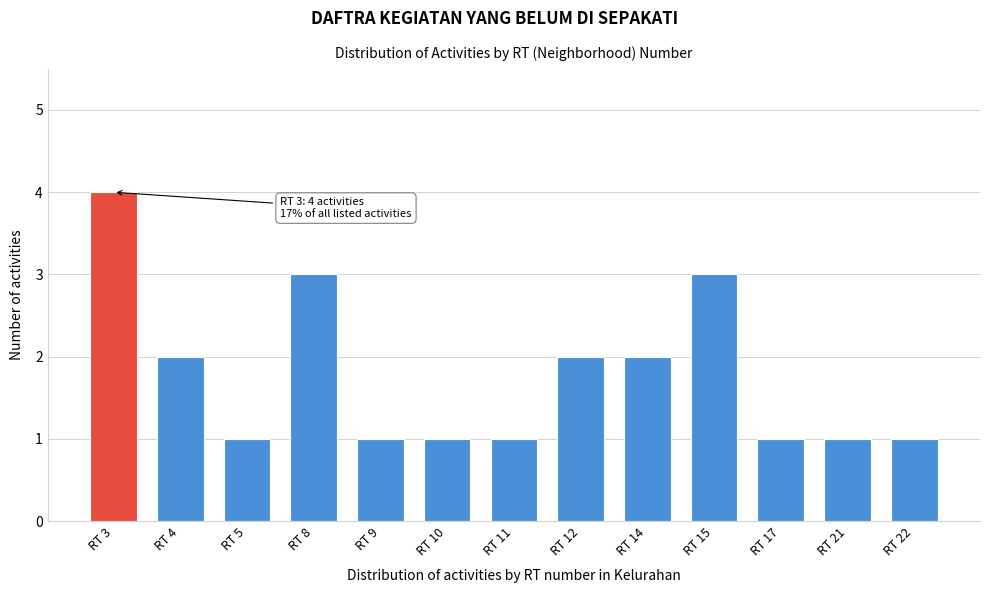

Reading left to right, list all the values displayed in this chart.

4	2	1	3	1	1	1	2	2	3	1	1	1